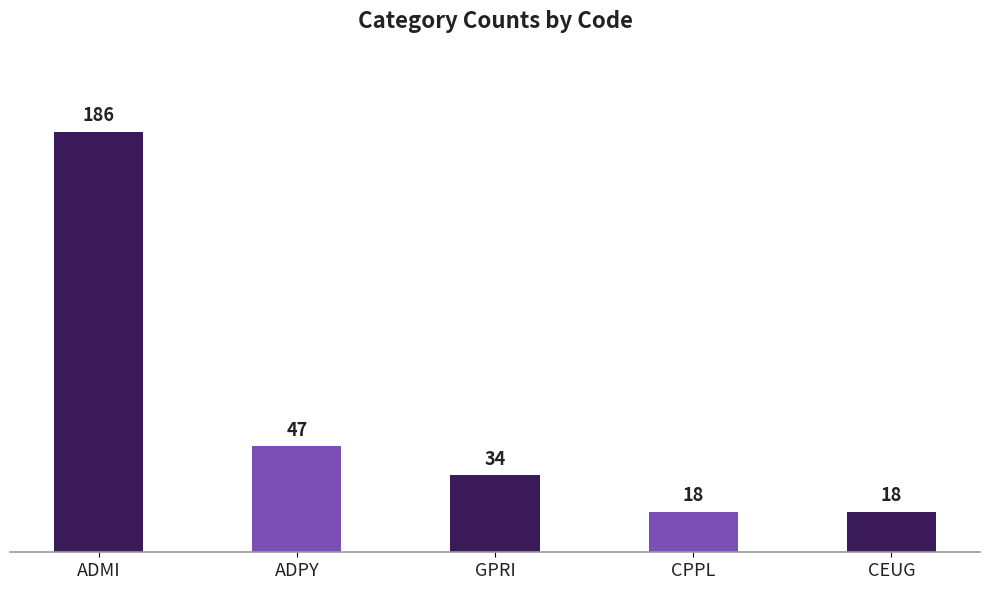

Which category has the highest value across all series?

ADMI